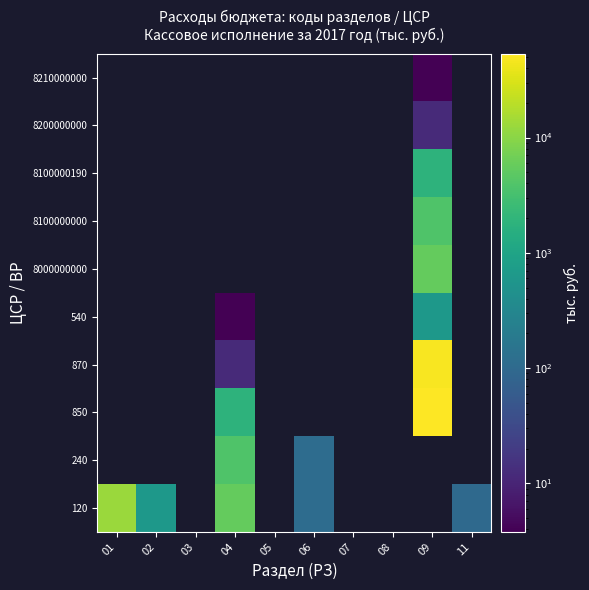

How many distinct data groups are displayed?

10